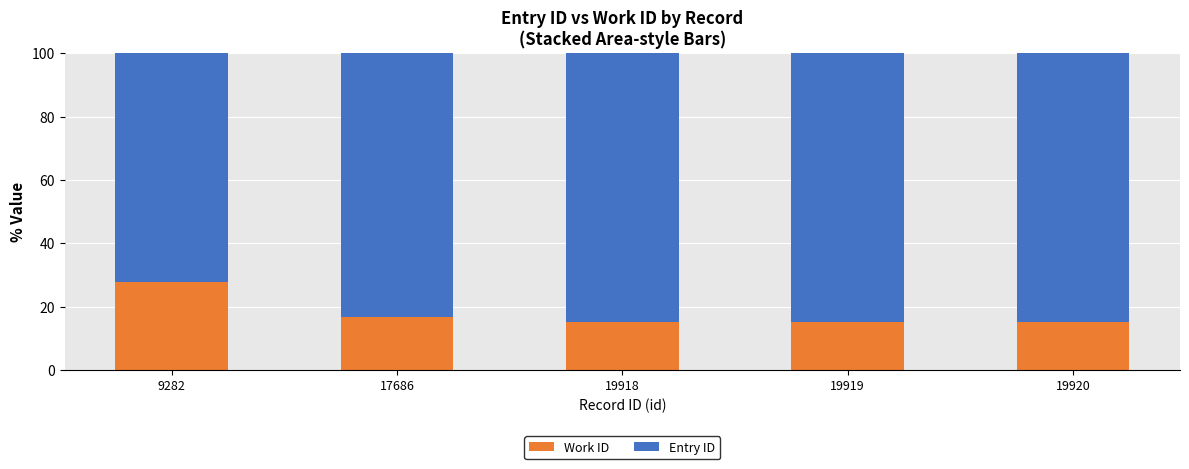

What is the total value across all series at 17686?

100.0